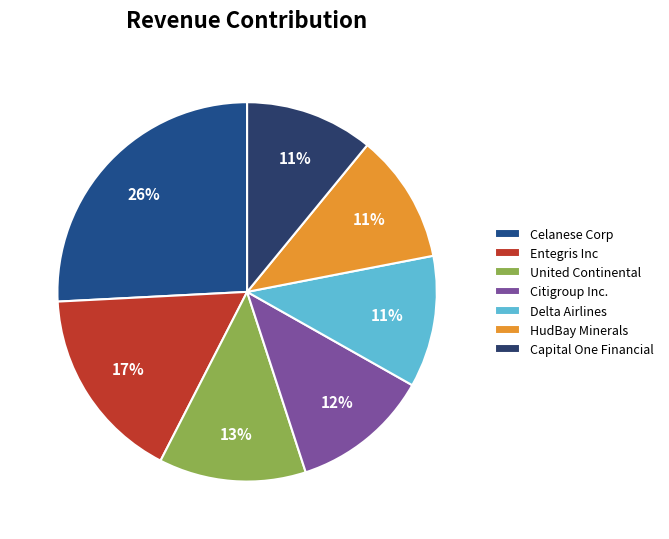

The HudBay Minerals slice represents 11% of the pie. True or false?

True